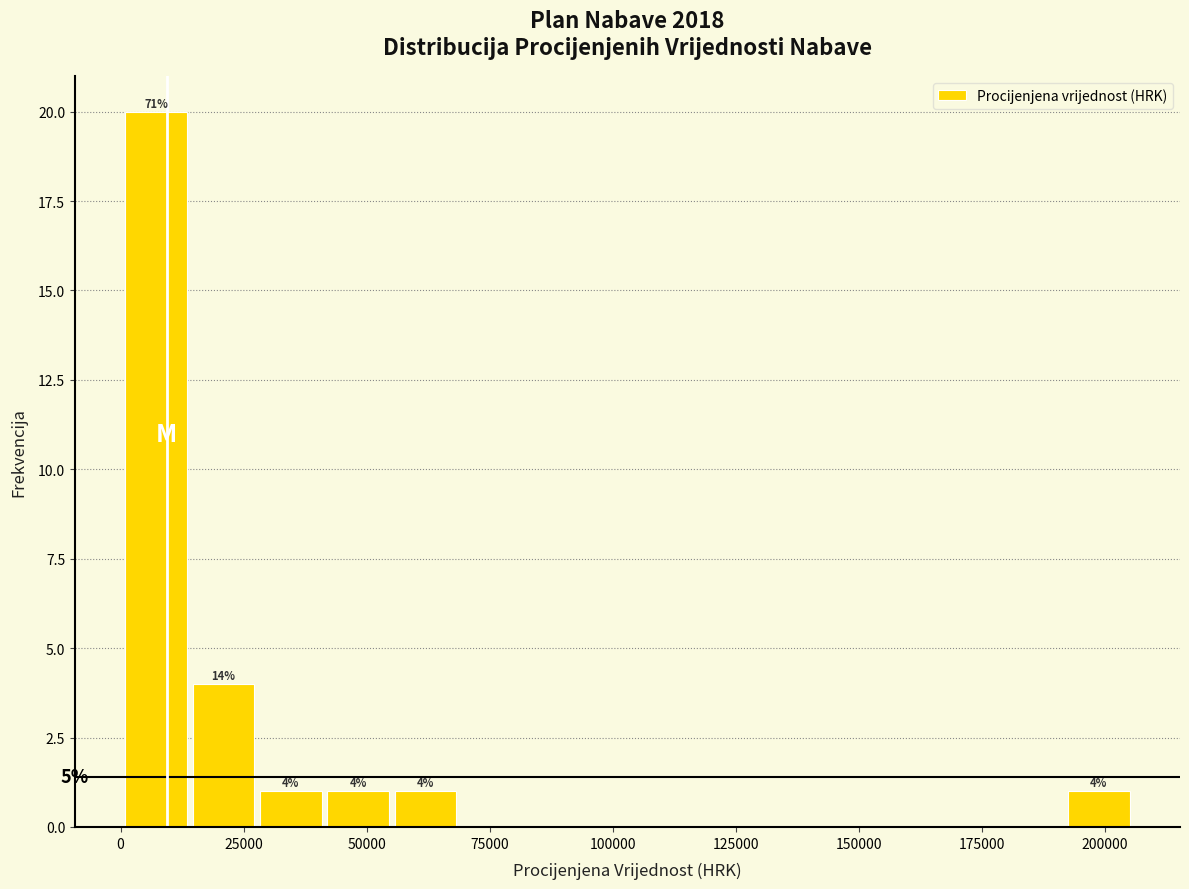

Around what value on the x-axis is the tallest bar? Give the approximate position of its centre, as read against the axis.

5000